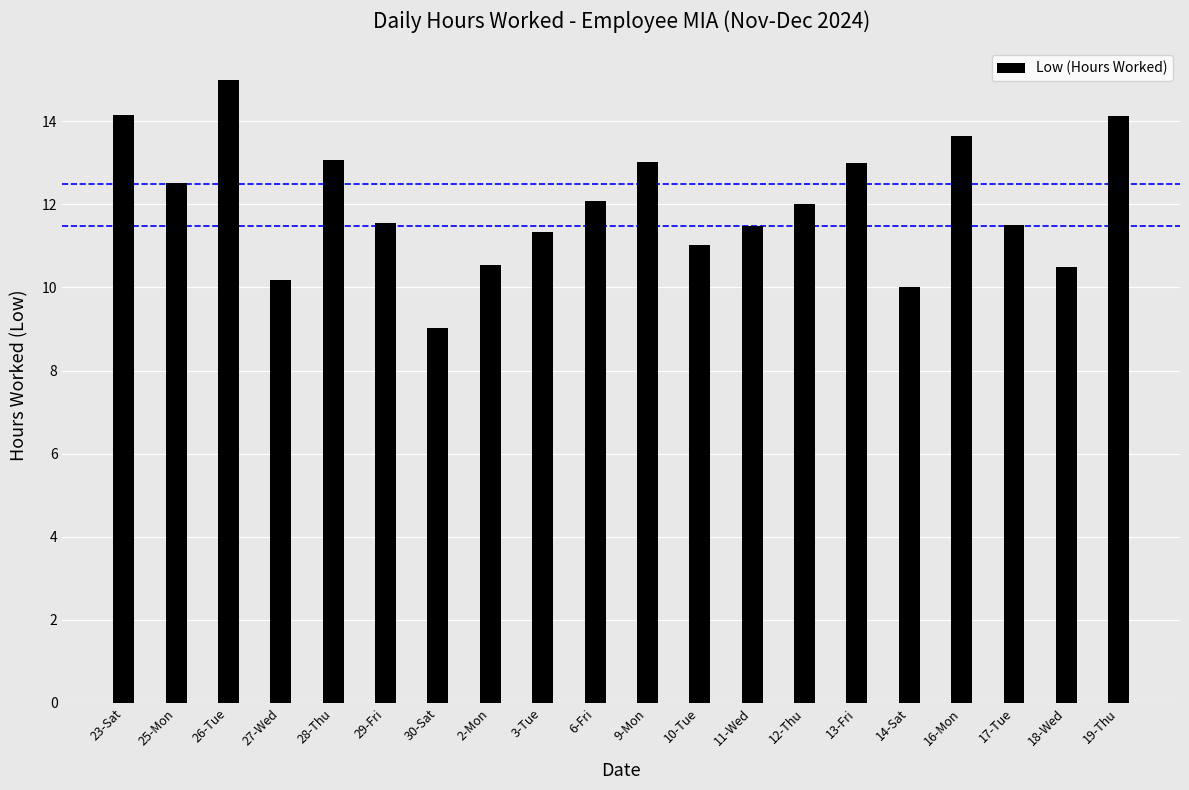

Which has a higher value, 3-Tue or 17-Tue?

17-Tue